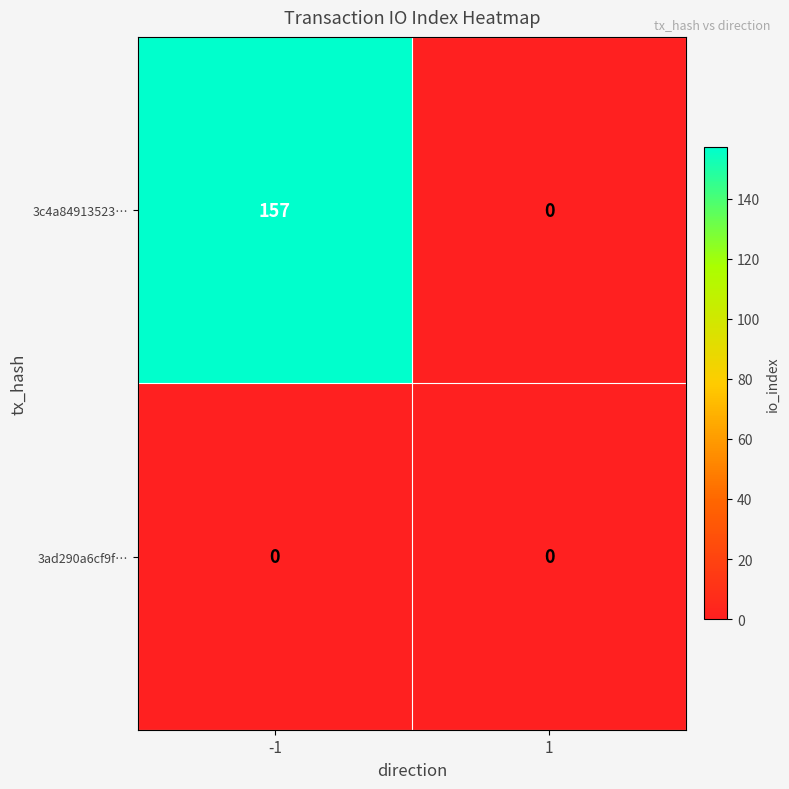

Rank the series by their maximum value, from highest to lowest.

3c4a84913523…, 3ad290a6cf9f…